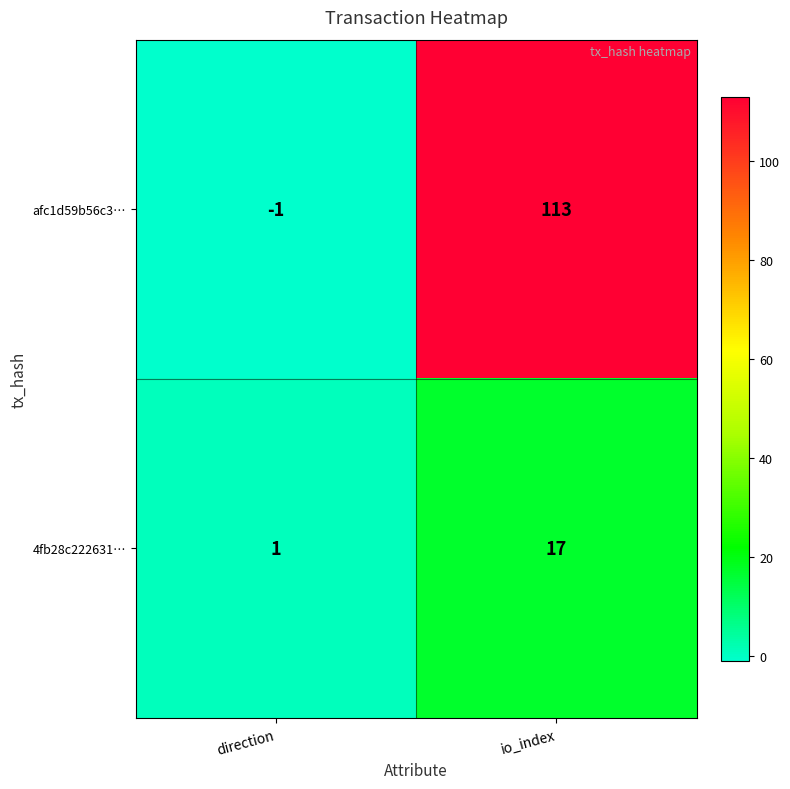

Rank the series by their maximum value, from lowest to highest.

4fb28c222631…, afc1d59b56c3…